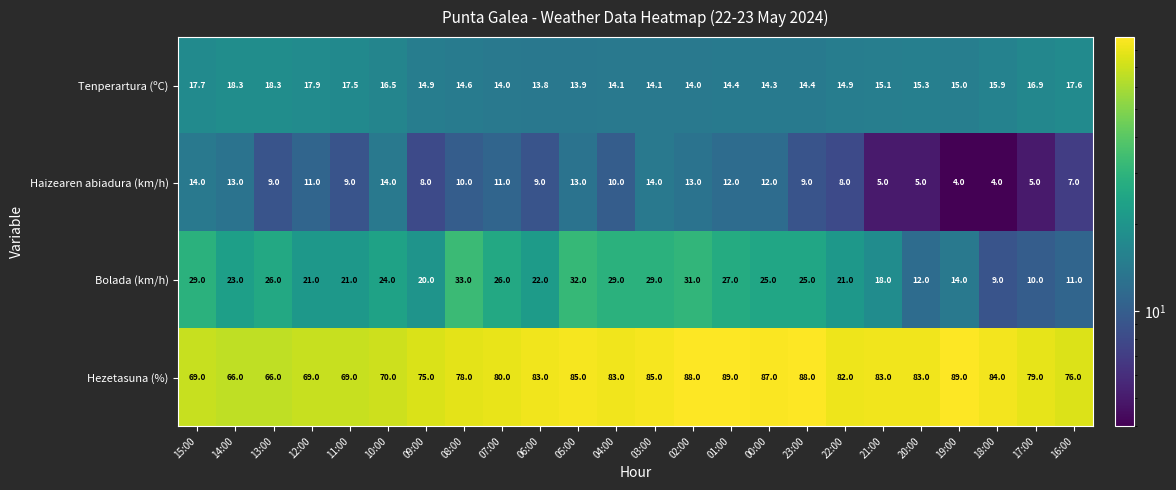

Between 11:00 and 10:00, which series saw the biggest shift?

Haizearen abiadura (km/h)